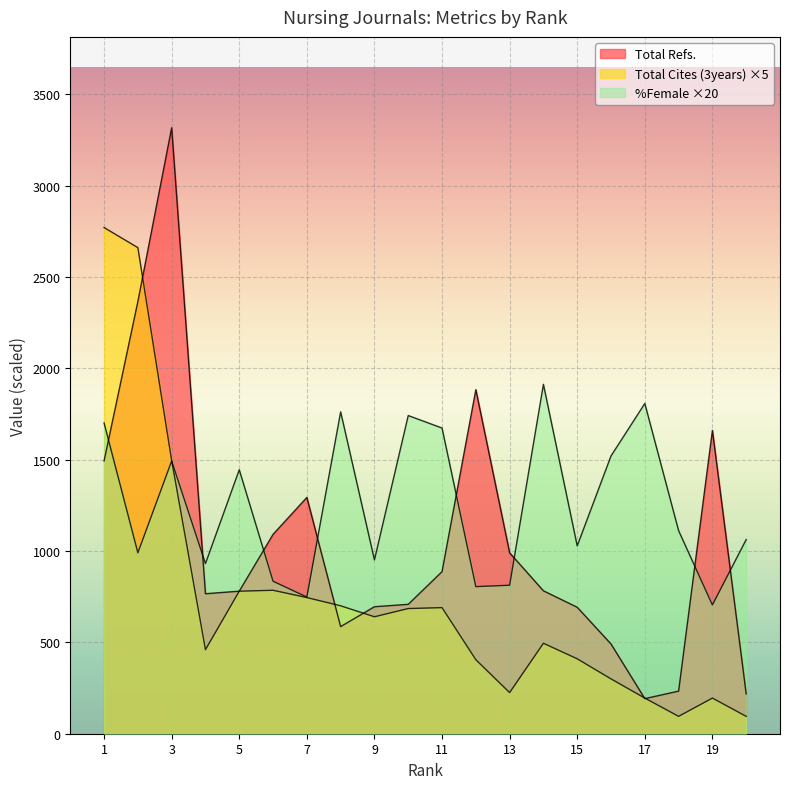

Which series has the largest range (max minus min)?

Total Refs.